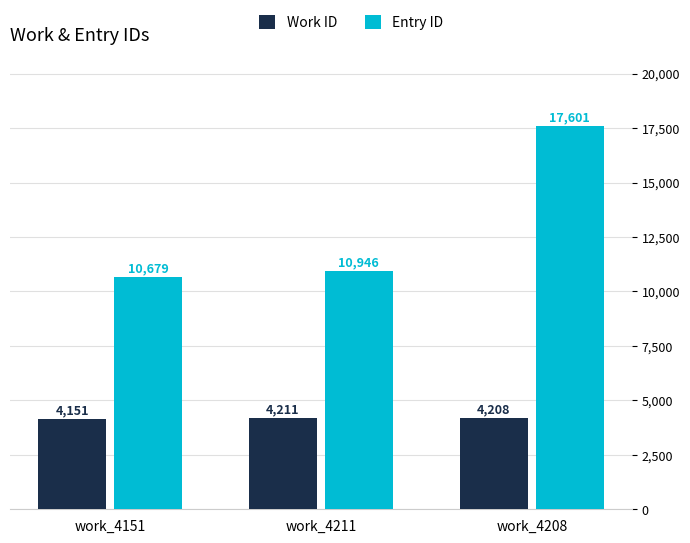

Which category has the lowest value in the Entry ID series?

work_4151